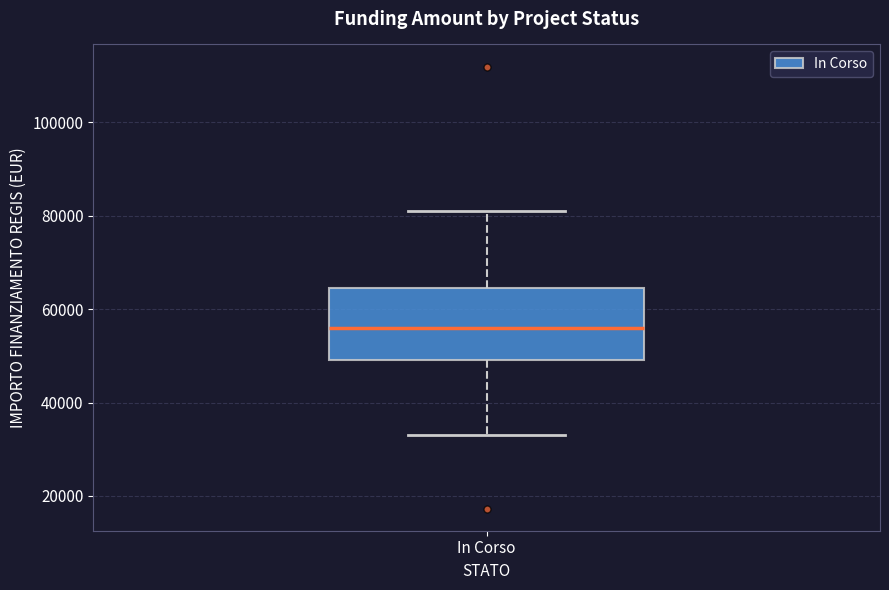

Where is the lower edge of the box for In Corso on the y-axis? The values are not printed on the chart, so give them approximately, as read against the axis.

50000